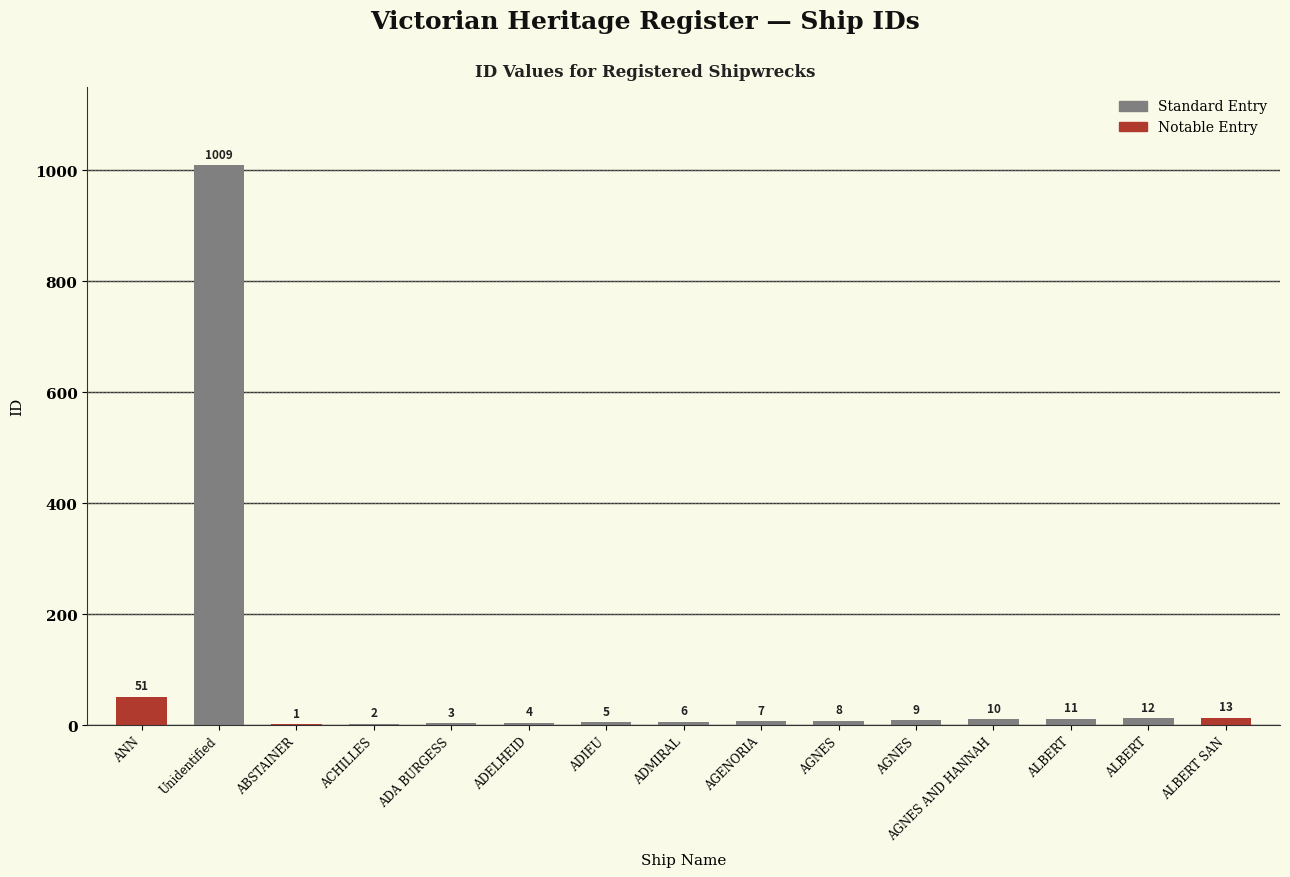

How many distinct data groups are displayed?

1